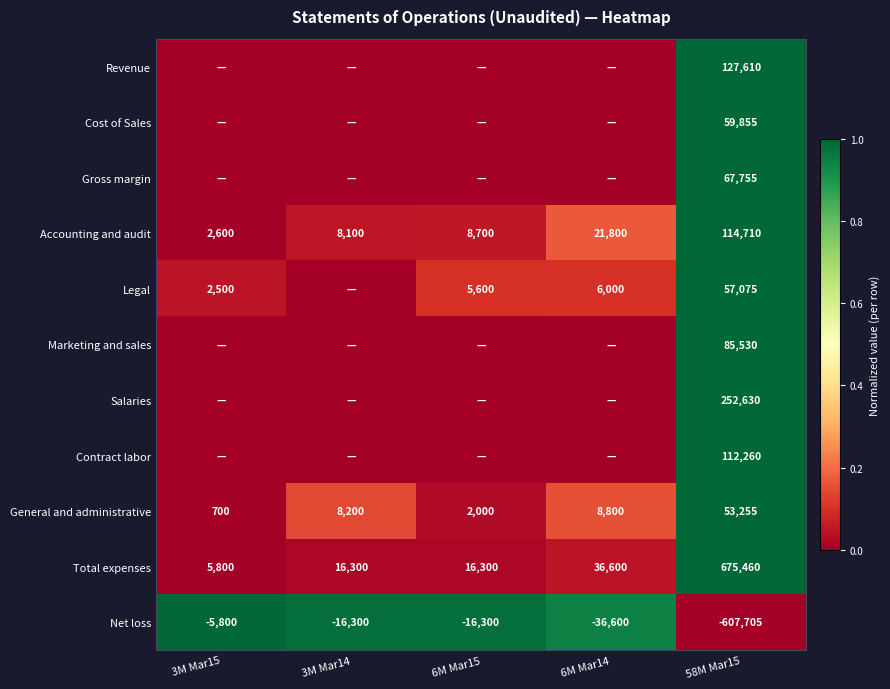

At which label does Net loss first exceed -16300?

3M Mar15